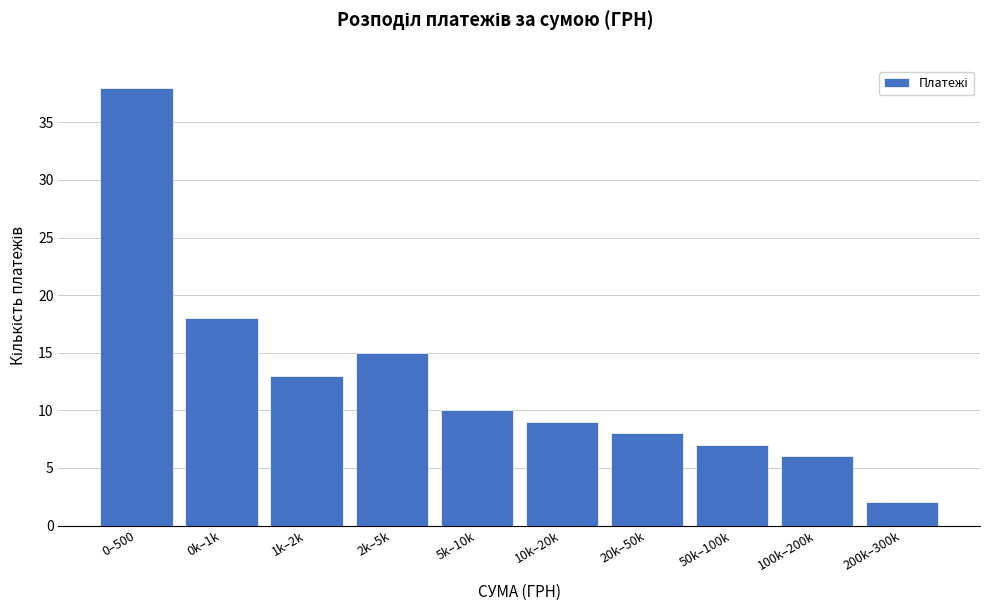

Reading left to right, list all the values displayed in this chart.

0–500=38	0k–1k=18	1k–2k=13	2k–5k=15	5k–10k=10	10k–20k=9	20k–50k=8	50k–100k=7	100k–200k=6	200k–300k=2